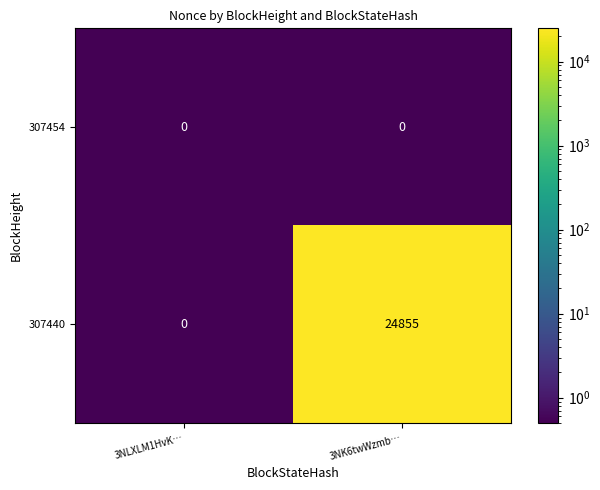

What is the spread (max minus min) of values at 3NK6twWzmb…?

24855